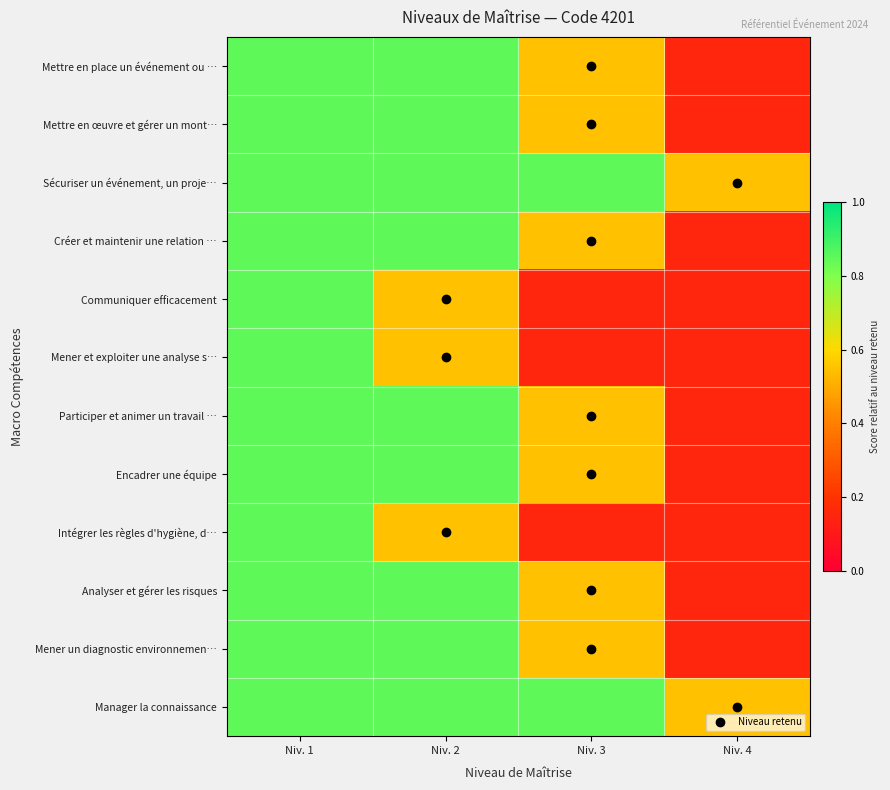

At which category does the chart reach its minimum across all series?

Niv. 4